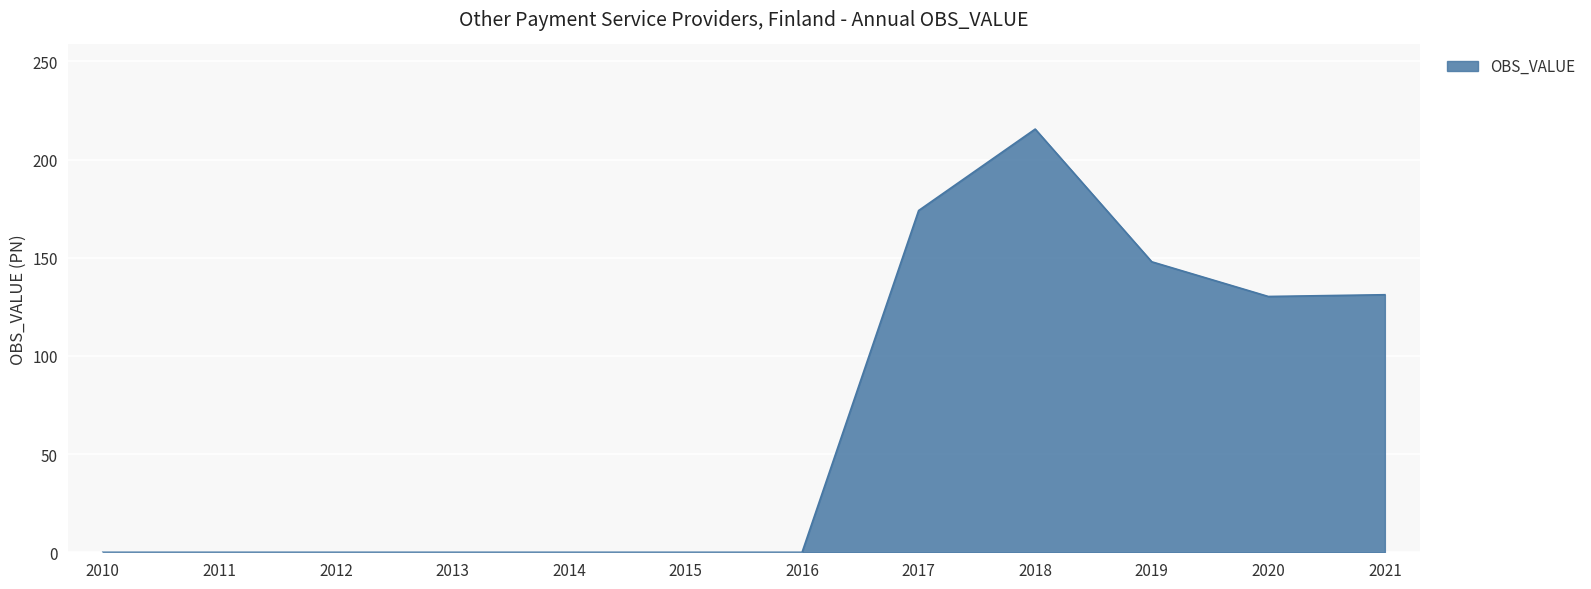

What is the greatest value displayed?

215.6